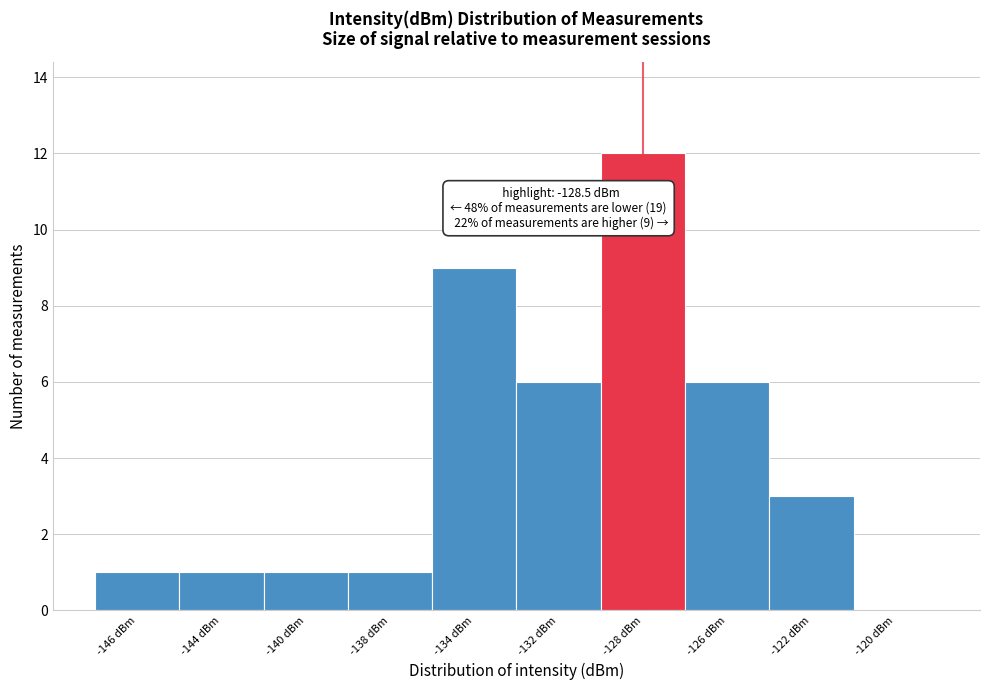

Reading left to right, list all the values displayed in this chart.

-146 dBm=1	-144 dBm=1	-140 dBm=1	-138 dBm=1	-134 dBm=9	-132 dBm=6	-128 dBm=12	-126 dBm=6	-122 dBm=3	-120 dBm=0